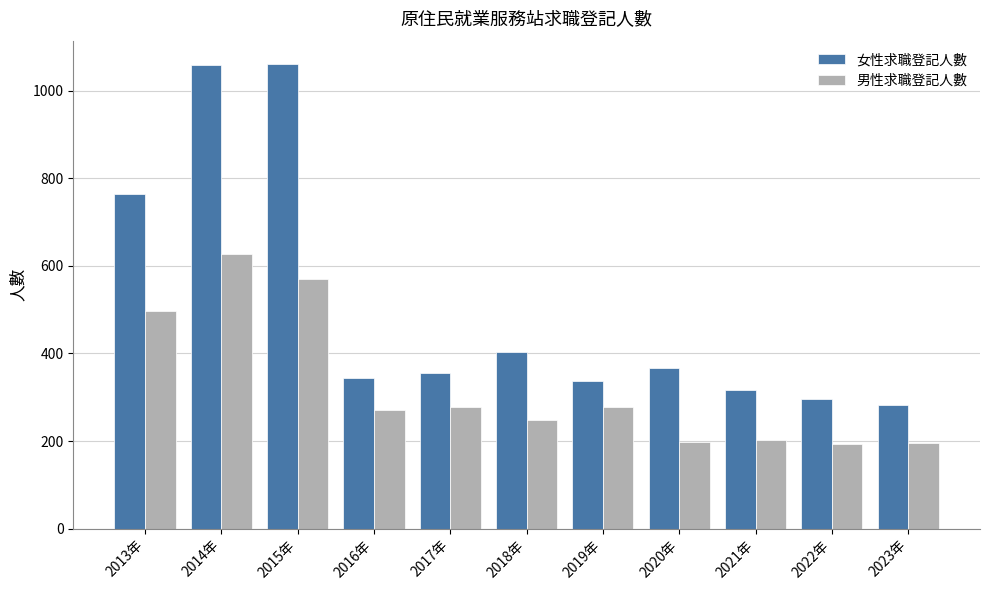

True or false: 男性求職登記人數 has a value of 849 at 2015年.

False